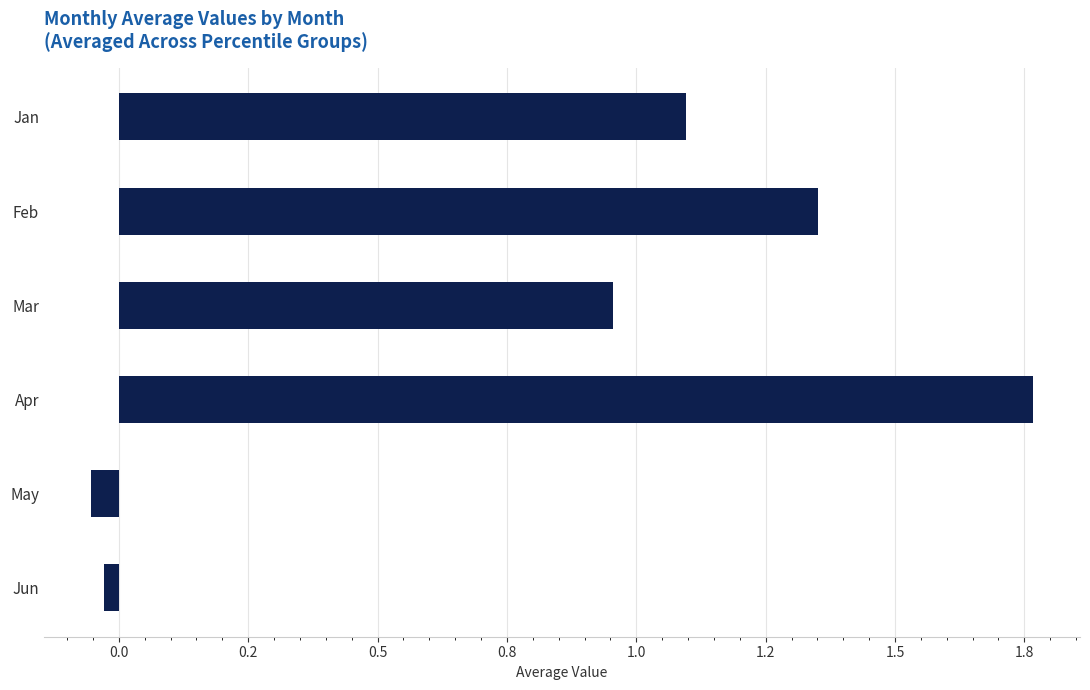

Does the chart contain any negative values?

Yes